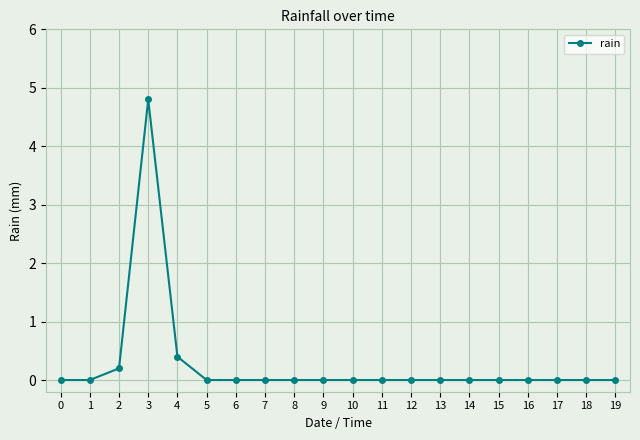

The value at 10 is 0.0. True or false?

True